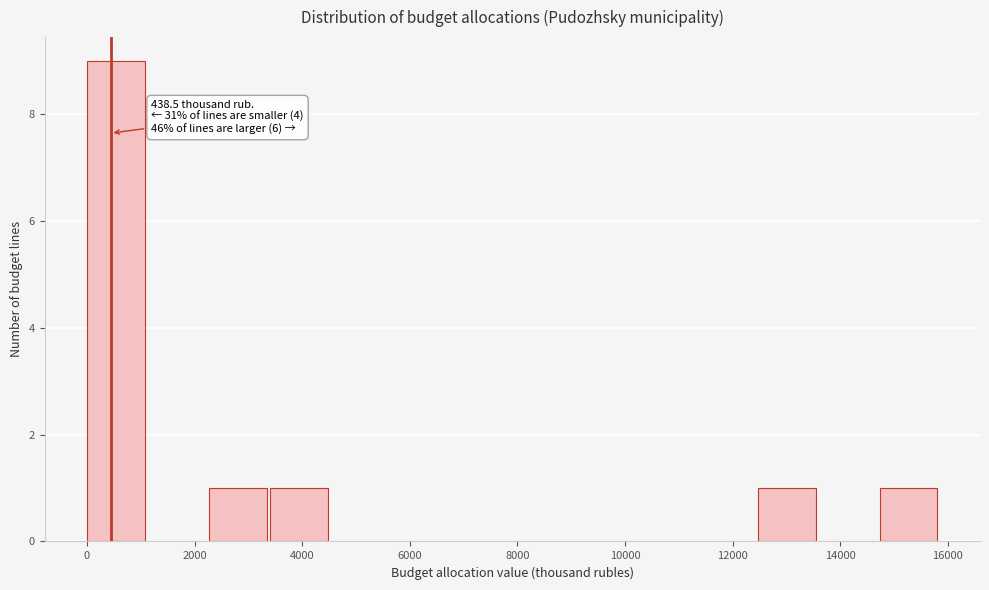

Over which range of the x-axis is the bar tallest?

0 to 1200